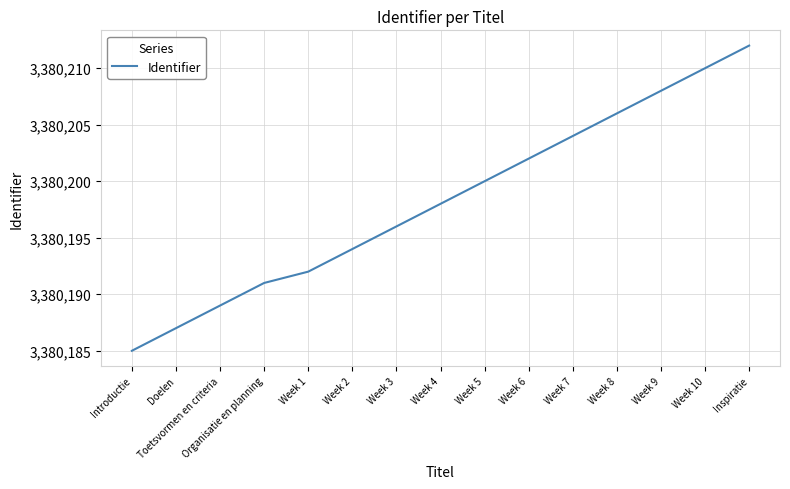

What is the smallest value displayed?

3380185